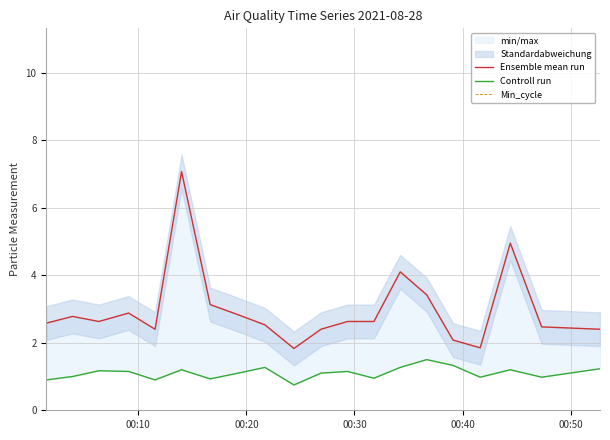

The Ensemble mean run series shows 1.6 at 19. True or false?

False